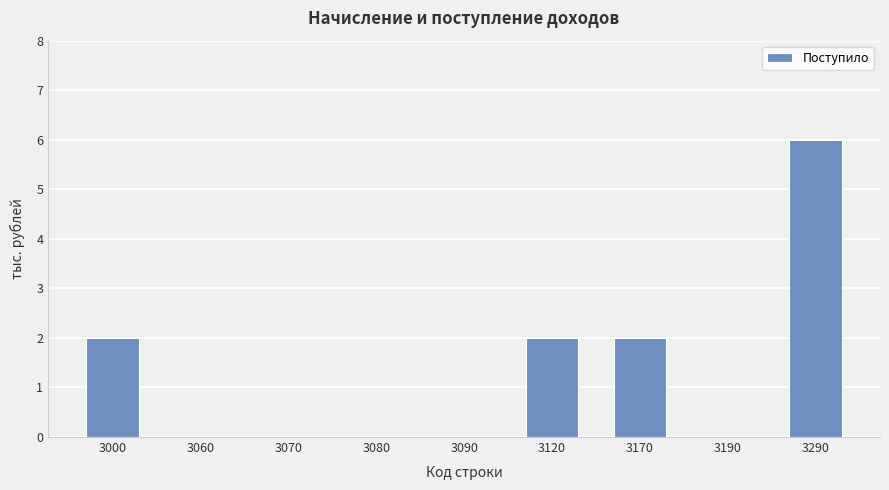

Count the number of data series in this chart.

1